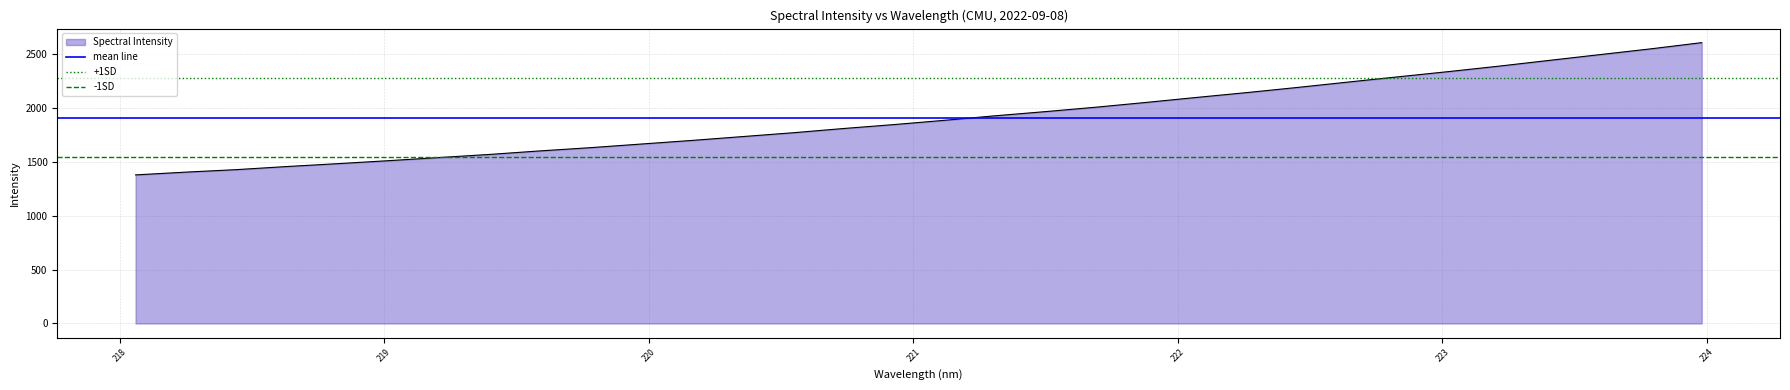

What is the lowest value of the Spectral Intensity series?

1377.8